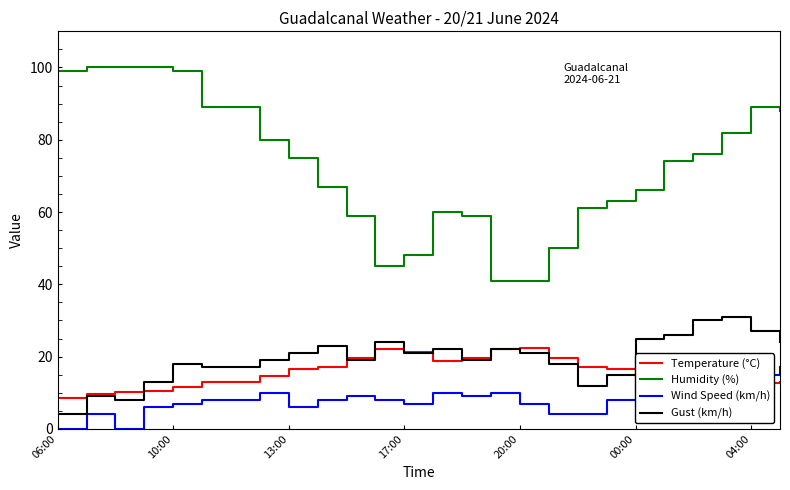

The value of Temperature (°C) at 20:00 is 16.2. True or false?

False